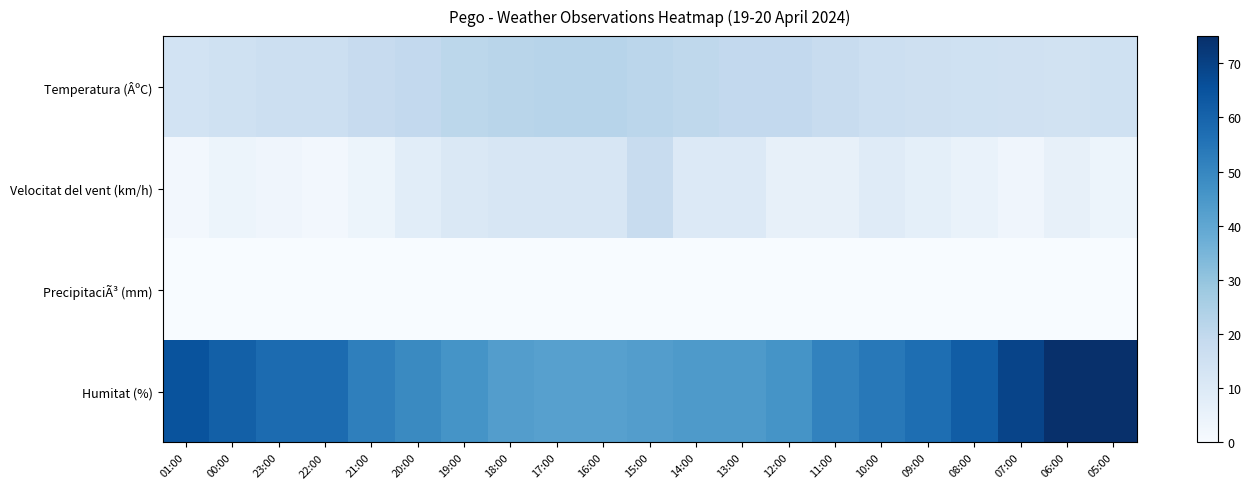

List the series in order of their peak value, lowest first.

PrecipitaciÃ³ (mm), Velocitat del vent (km/h), Temperatura (ÂºC), Humitat (%)